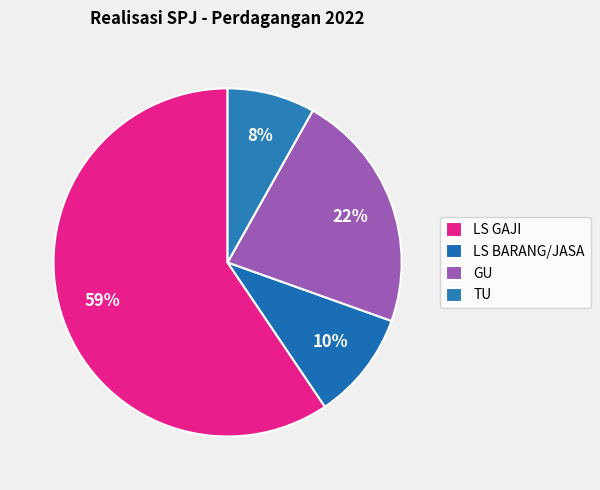

How many segments does this pie chart have?

4